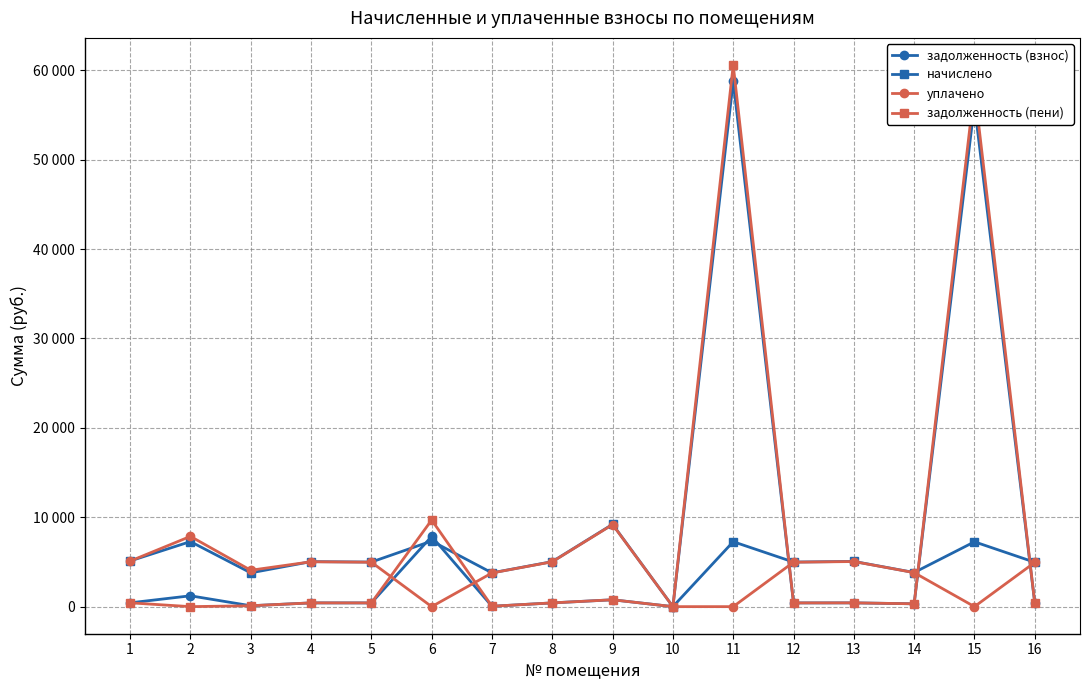

What is the maximum value for уплачено?

9180.2